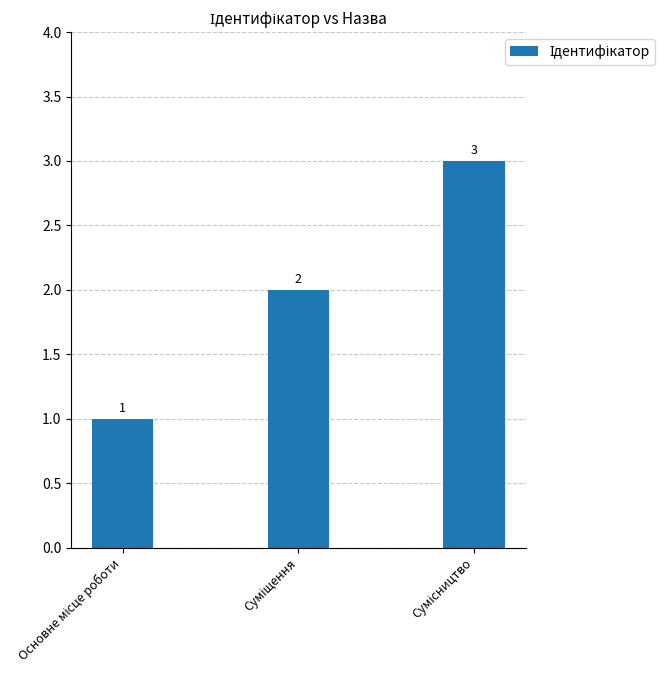

How many values are between 1 and 3?

3